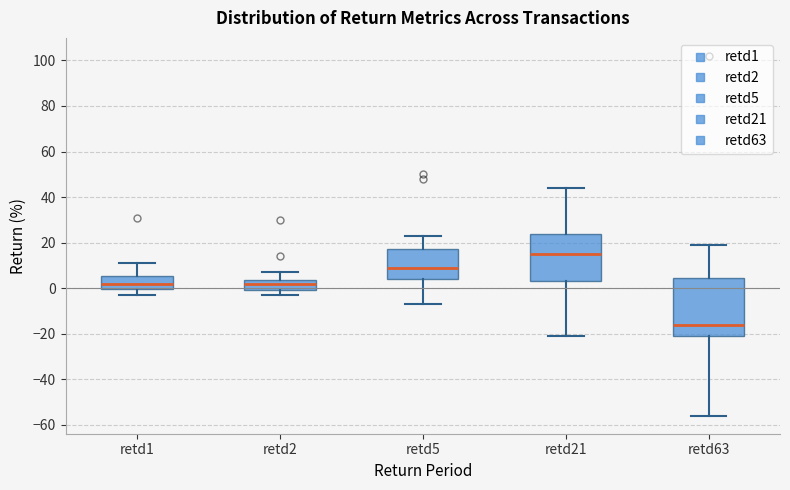

Where is the lower edge of the box for retd63 on the y-axis? The values are not printed on the chart, so give them approximately, as read against the axis.

-20